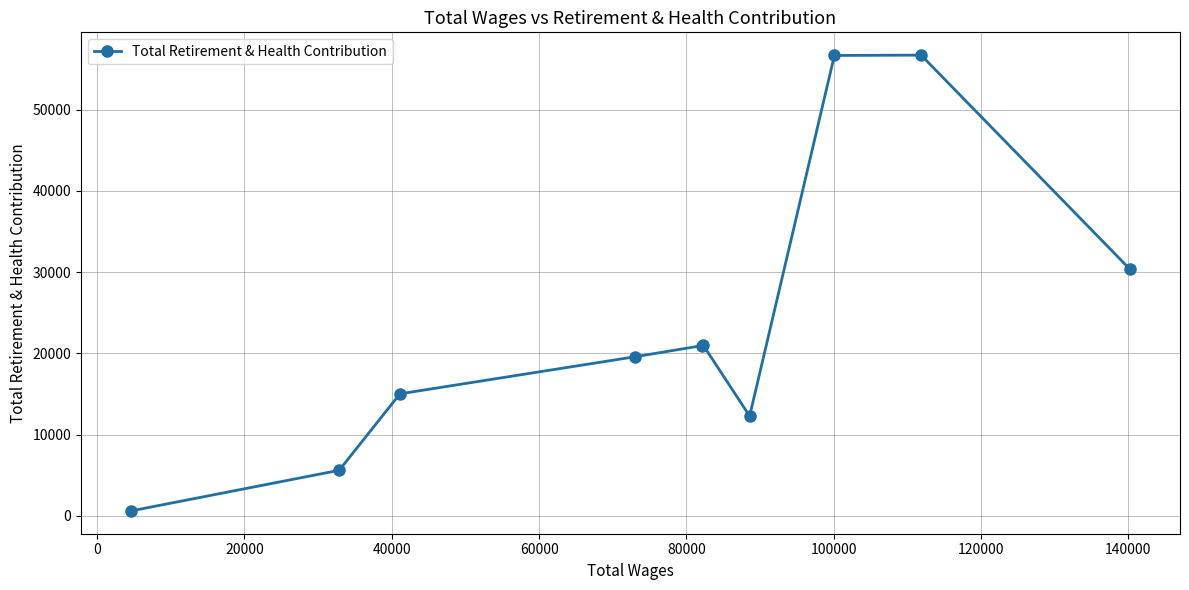

Is this an area chart (filled region under the line)?

No